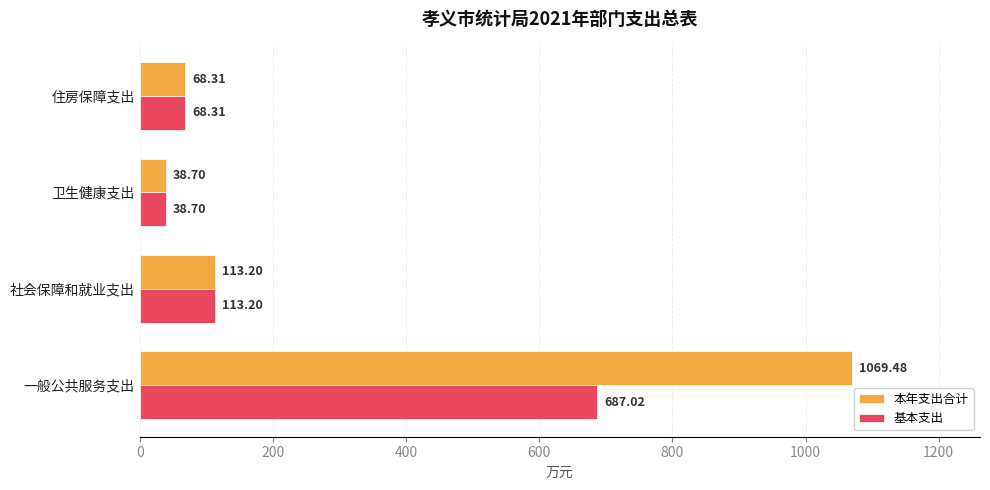

Which category has the lowest value across all series?

卫生健康支出